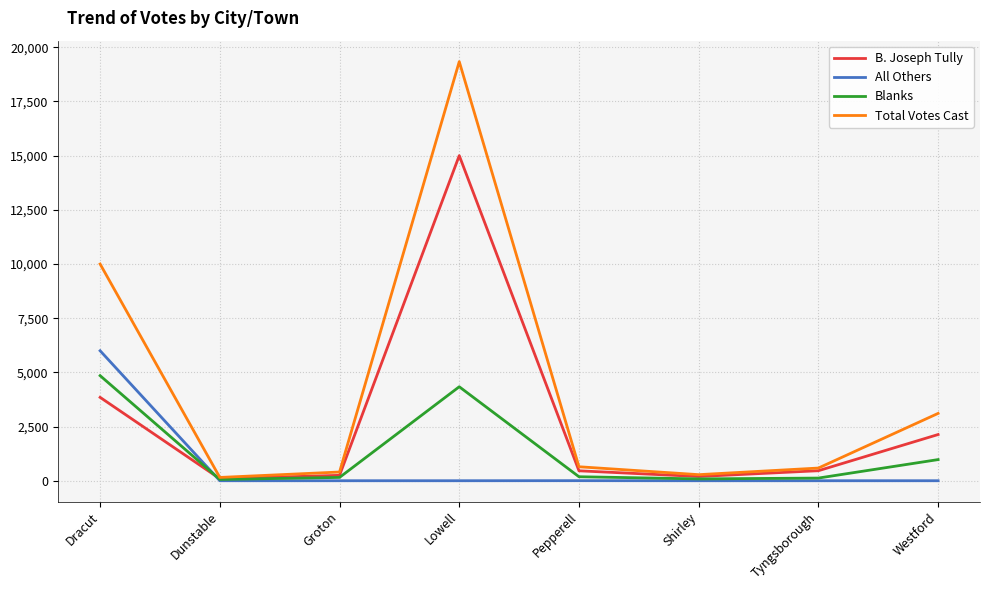

Which category has the highest value in the Blanks series?

Dracut